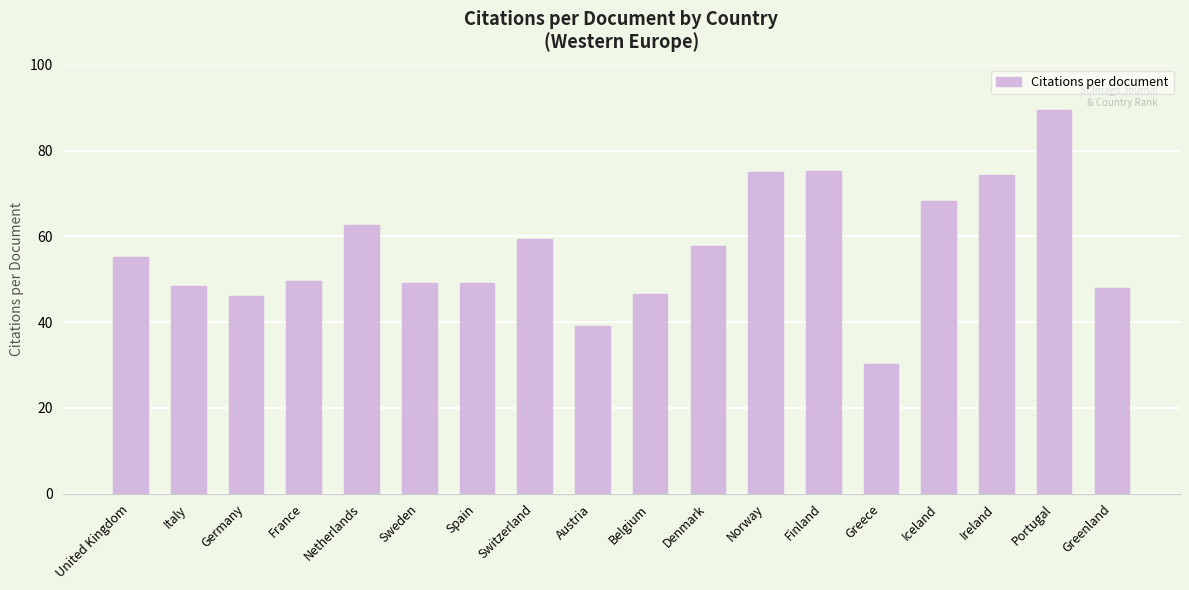

Which label corresponds to the smallest value in the chart?

Greece